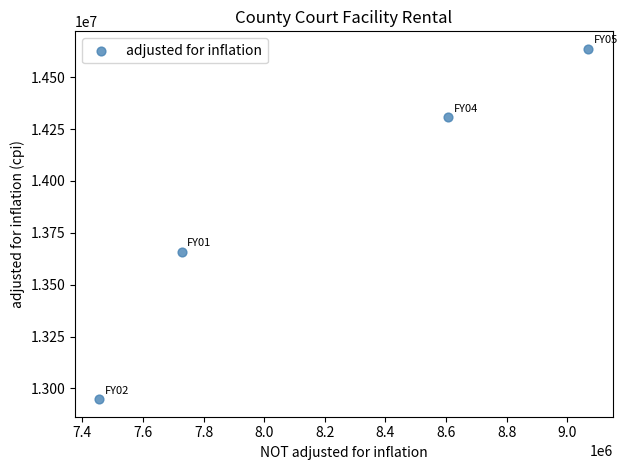

What Y value in the scatter plot is closest to 13792539?

13658351